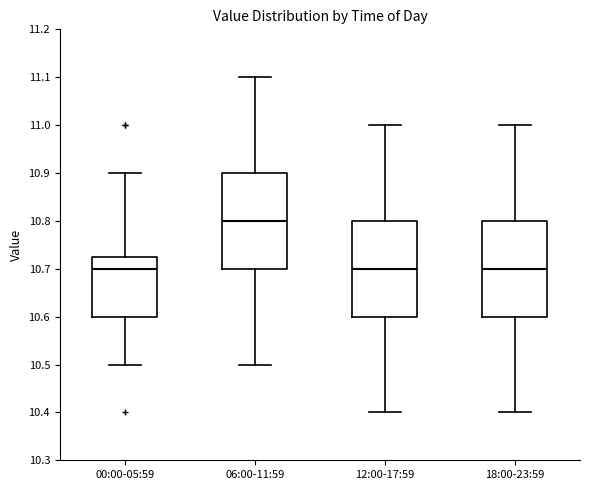

Where does the lower whisker of the box for 12:00-17:59 end on the y-axis? The values are not printed on the chart, so give them approximately, as read against the axis.

10.40